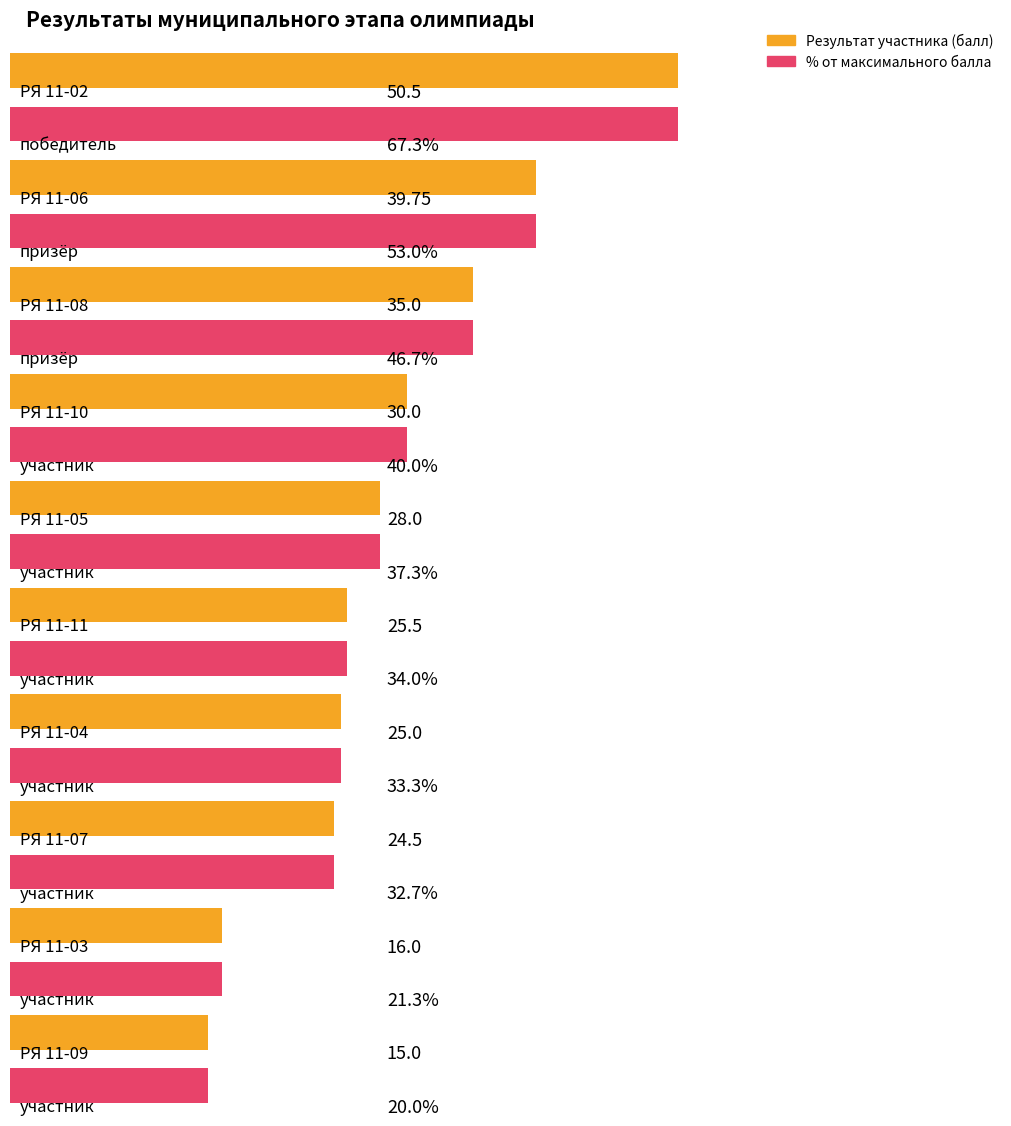

Reading right to left, list all the values displayed in this chart.

Результат участника (балл): 15.0	16.0	24.5	25.0	25.5	28.0	30.0	35.0	39.8	50.5
% от максимально возможного балла: 0.2	0.2	0.3	0.3	0.3	0.4	0.4	0.5	0.5	0.7